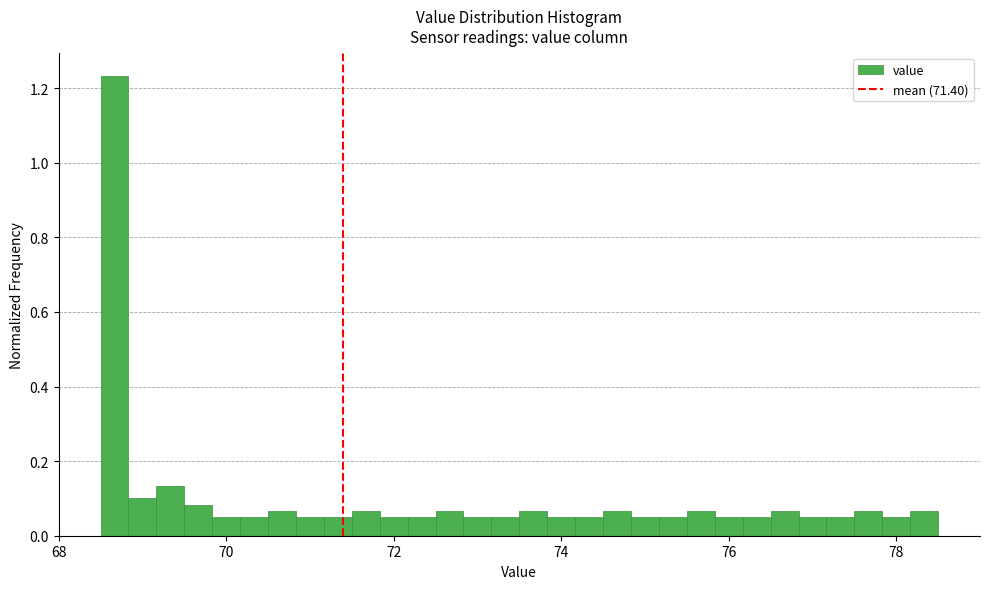

Read against the x-axis, roughly where is the centre of the tallest bar?

68.6